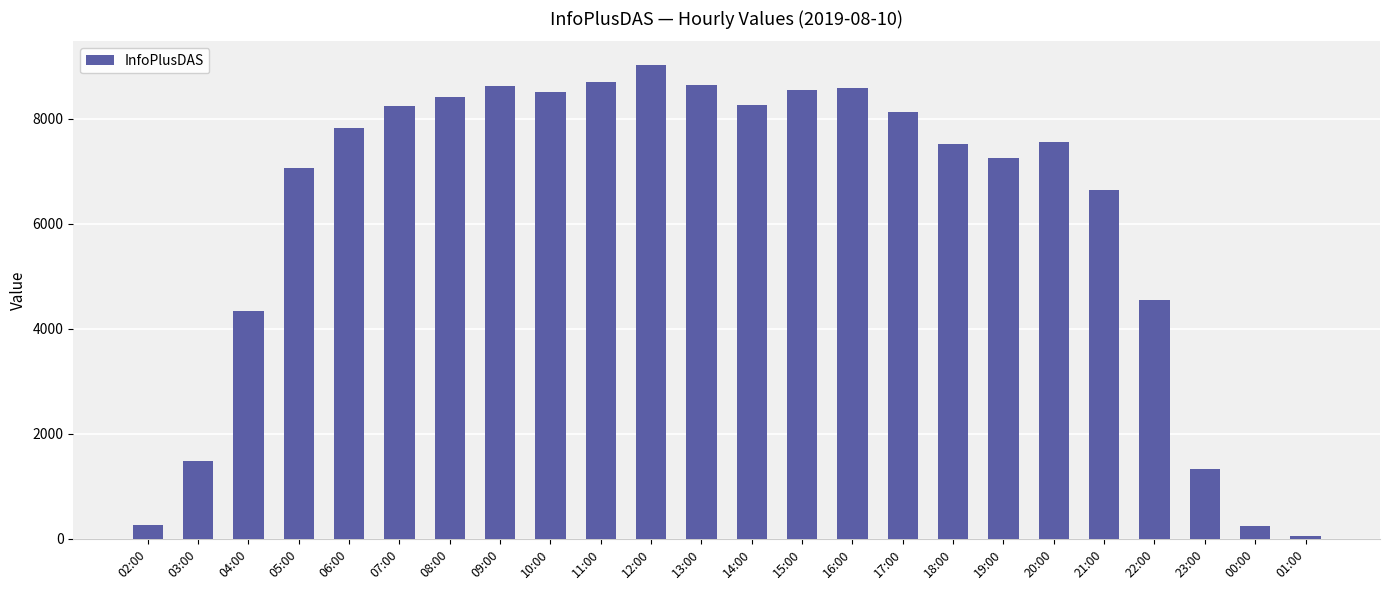

Which category has the highest value across all series?

12:00